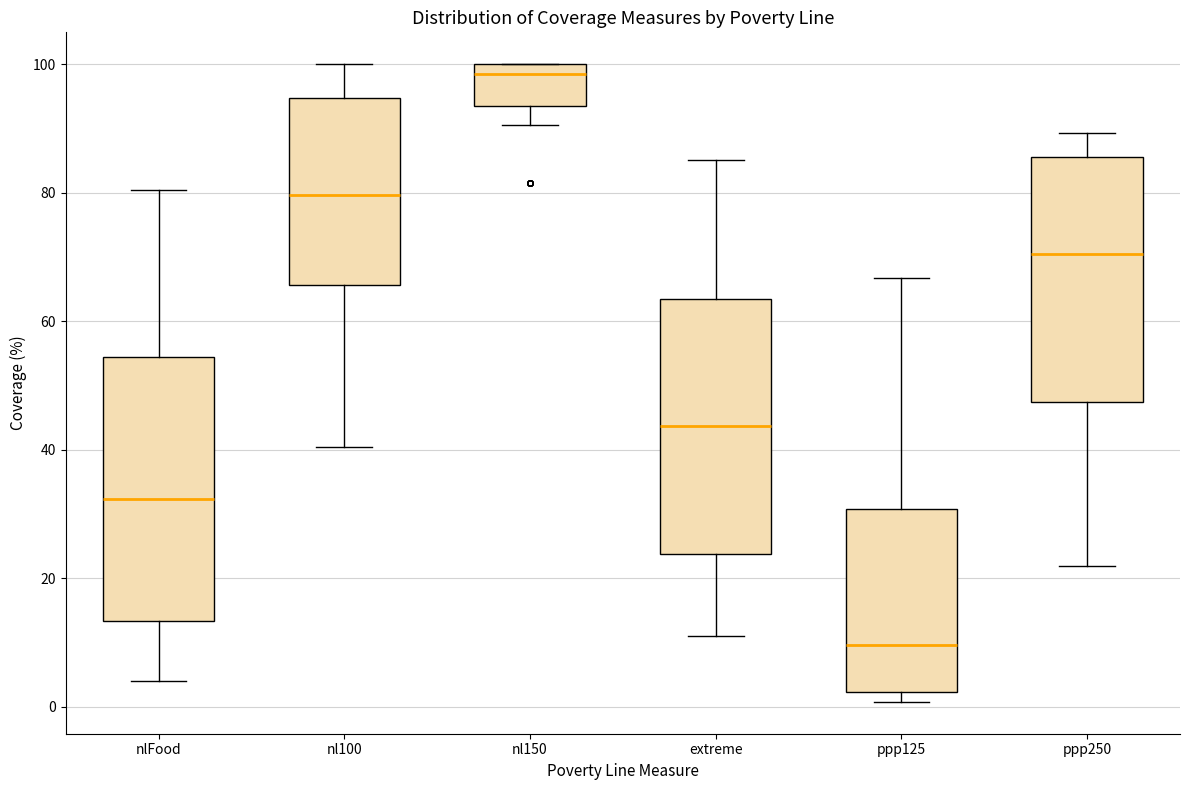

Which box has the lowest median line?

ppp125